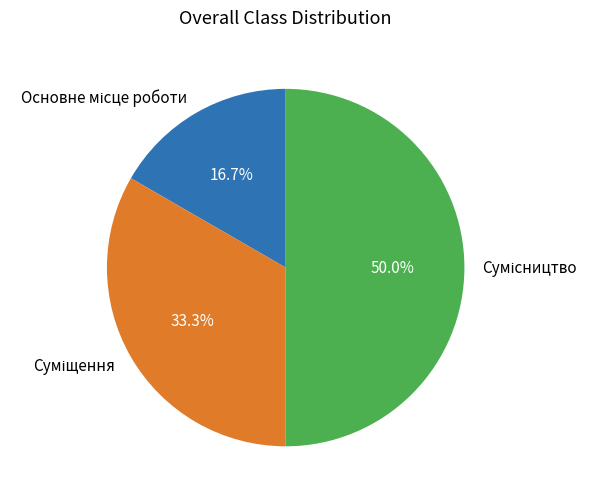

How many segments does this pie chart have?

3